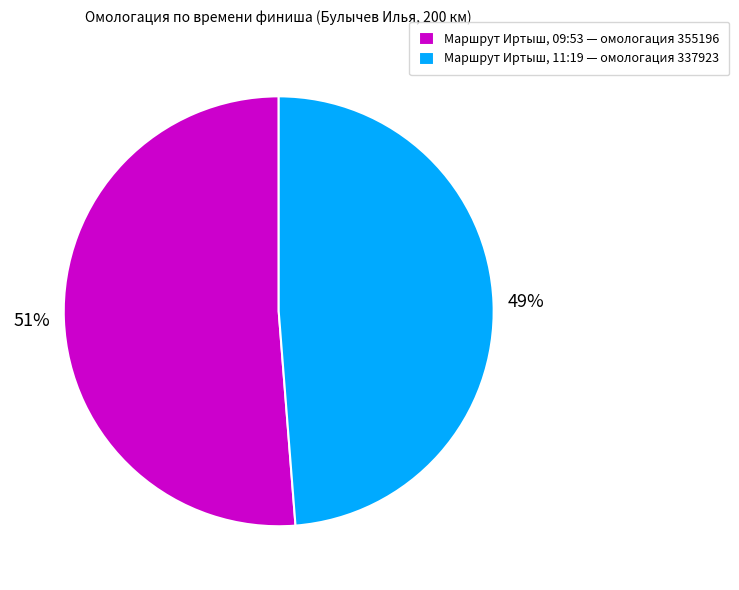

How many slices are in this pie chart?

2